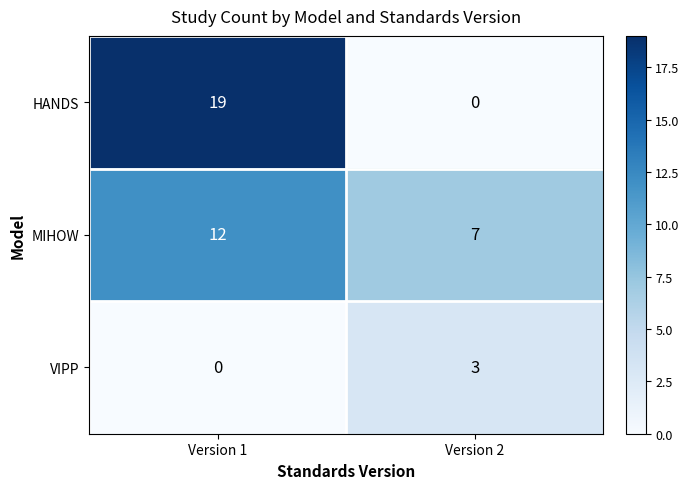

Which series has the largest range (max minus min)?

HANDS